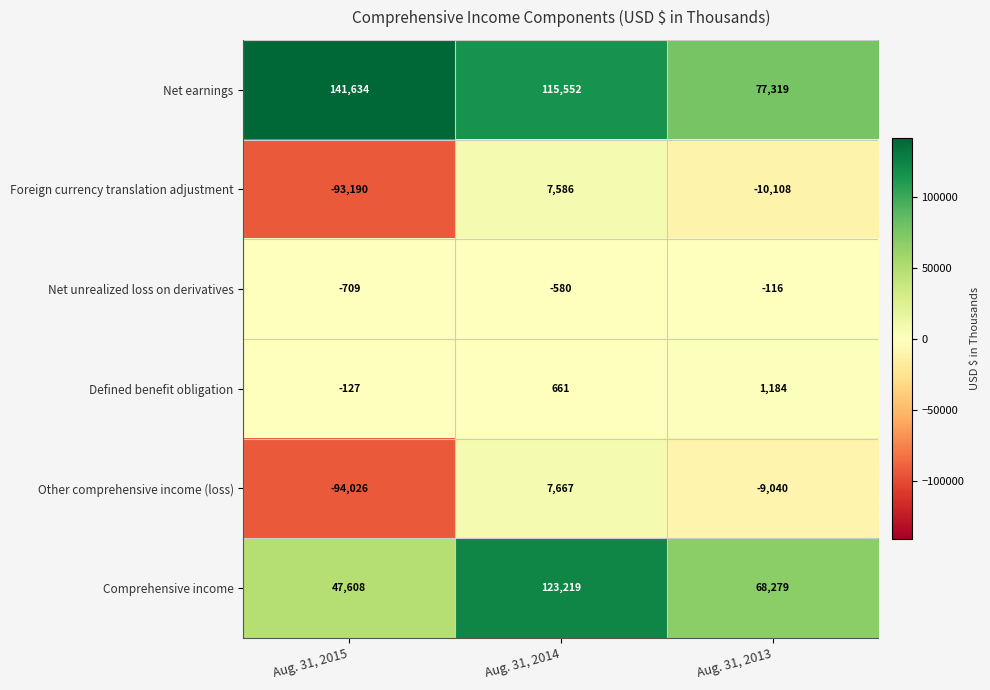

Count the Foreign currency translation adjustment values in the range -93190 to 7586.

3